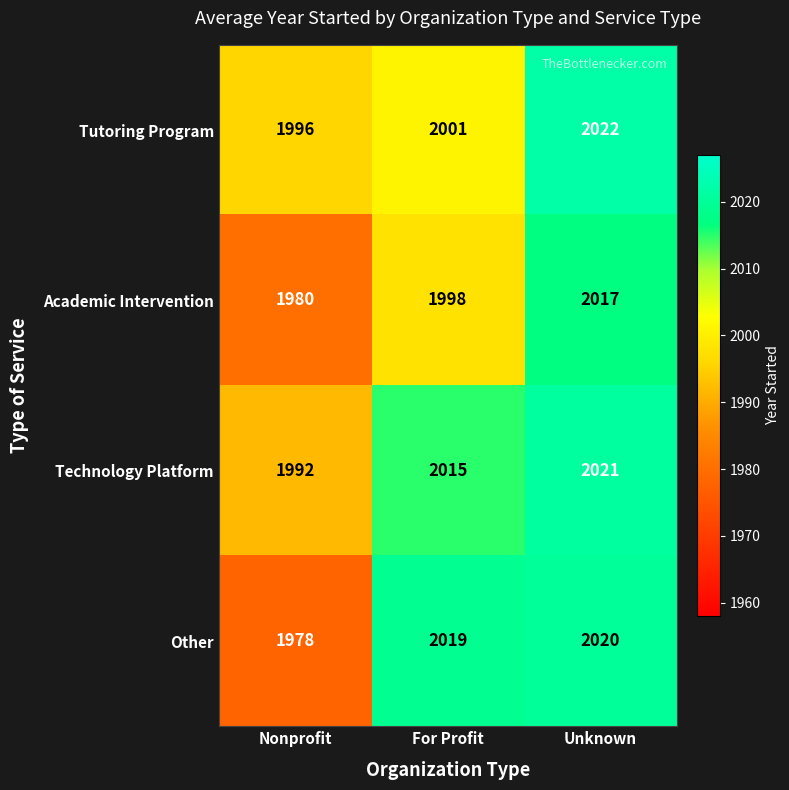

True or false: Other has a value of 2019 at For Profit.

True